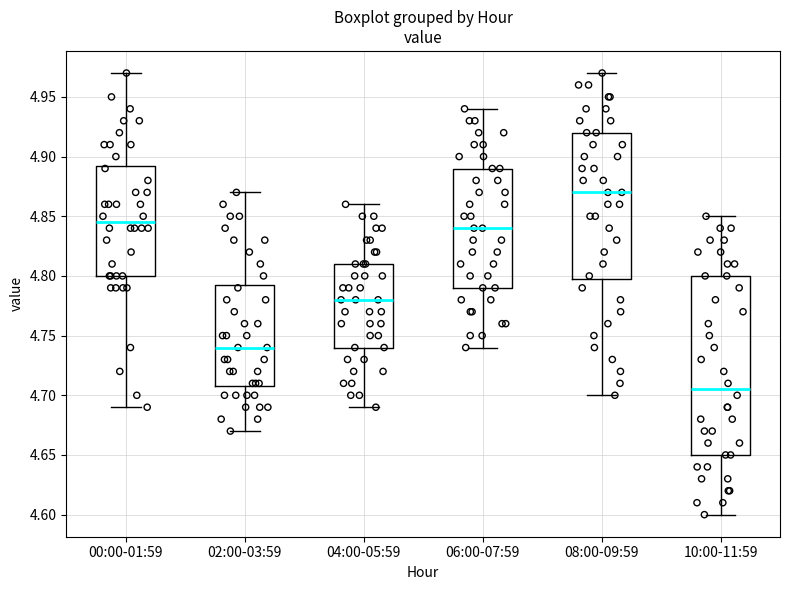

Comparing the boxes themselves (not the whiskers), which one is the tallest?

10:00-11:59